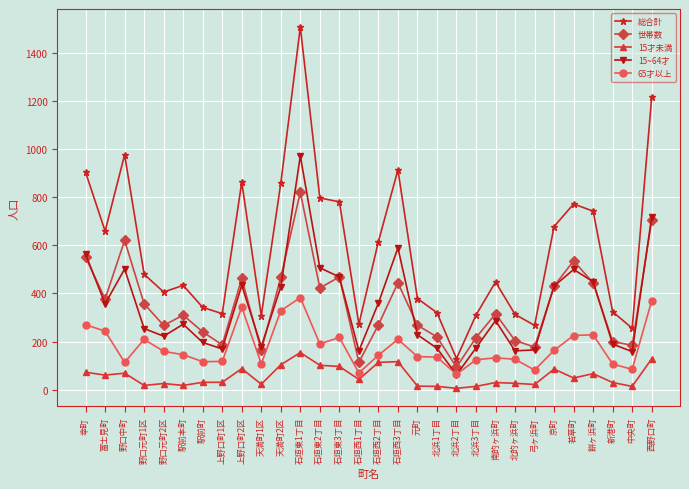

At which category does 15~64才 reach its first local valley?

富士見町